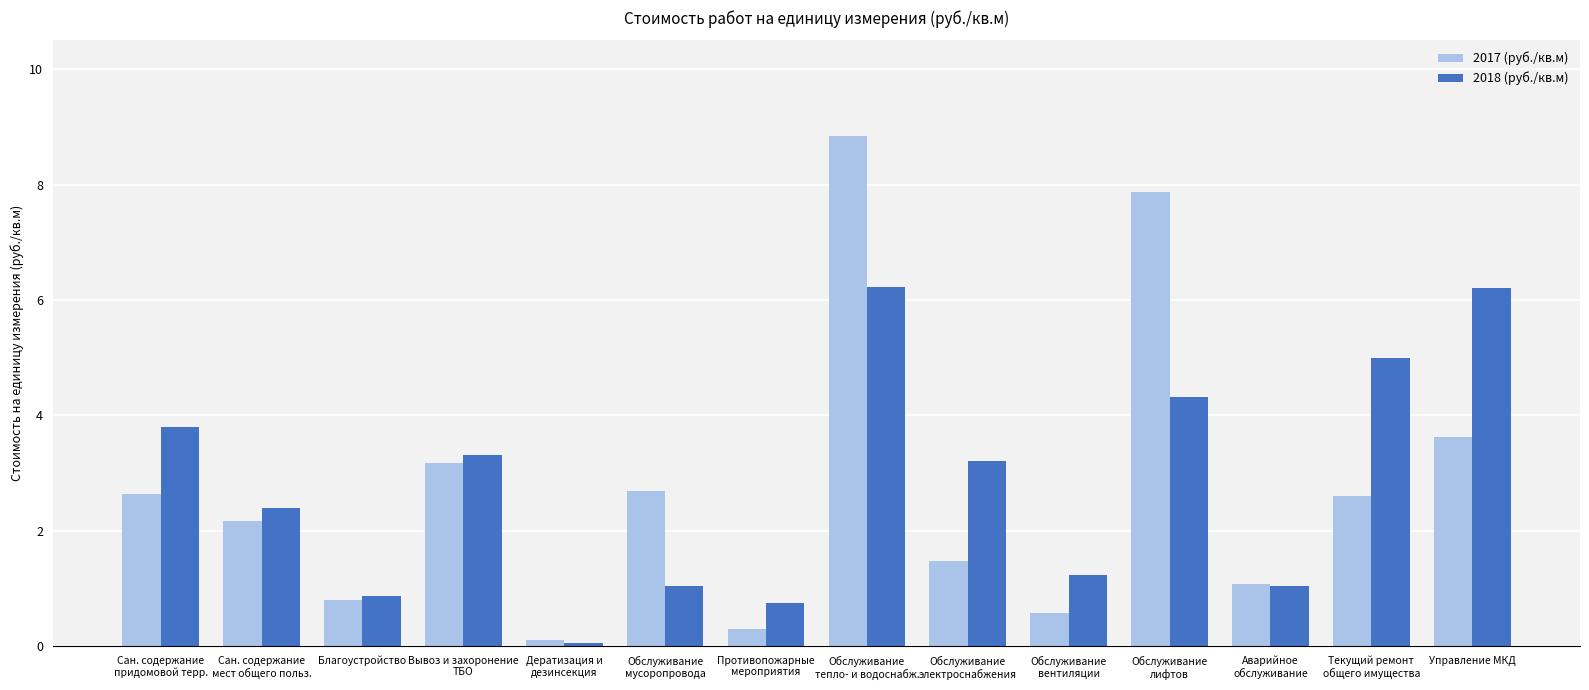

What is the label of the 12th bar from the right?

Благоустройство